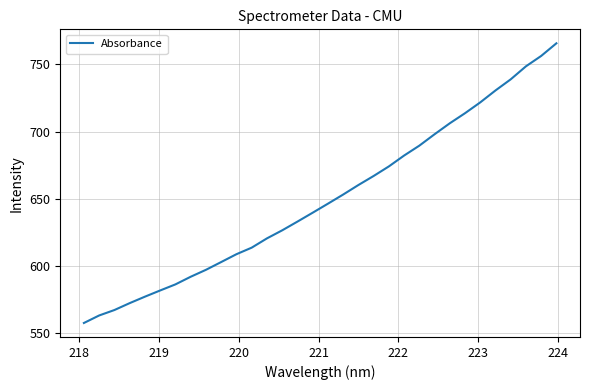

What is the difference between the second highest and second lowest values?

193.4